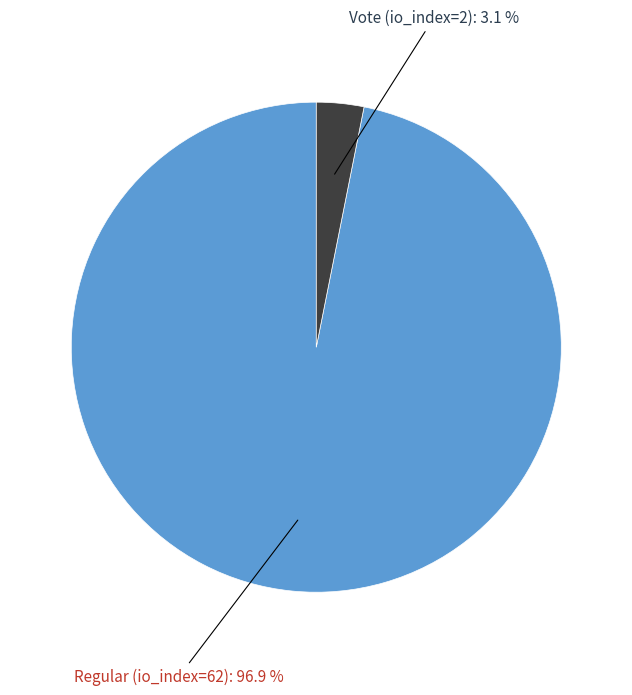

Is there a majority slice in this chart?

Yes